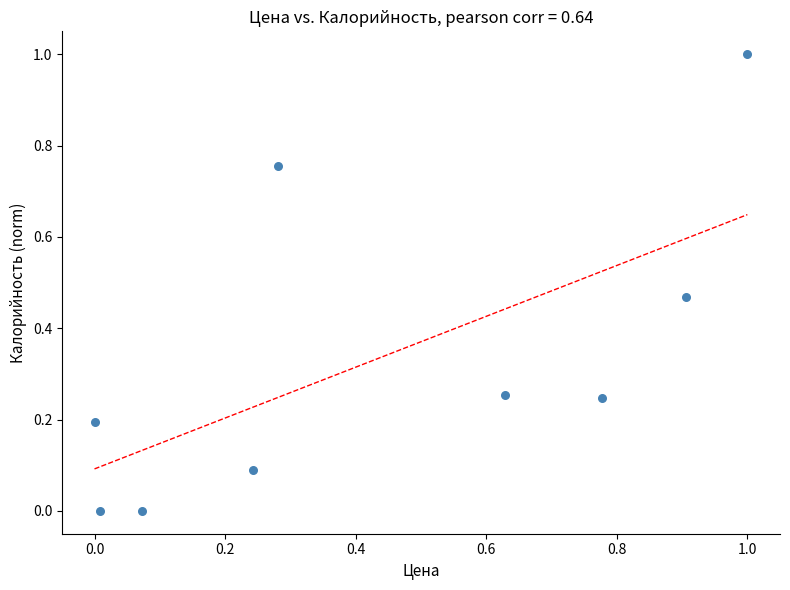

What is the range of X values (max minus min)?

1.0